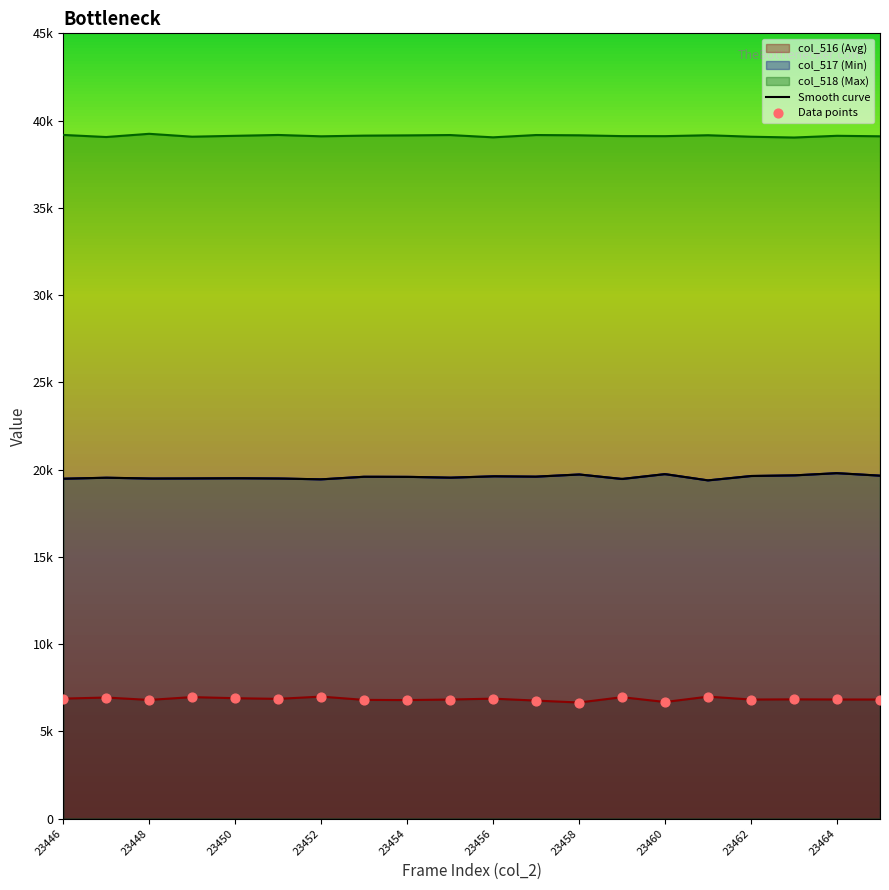

Is the value of col_517 at 23458 greater than the value of col_516 at 23458?

Yes